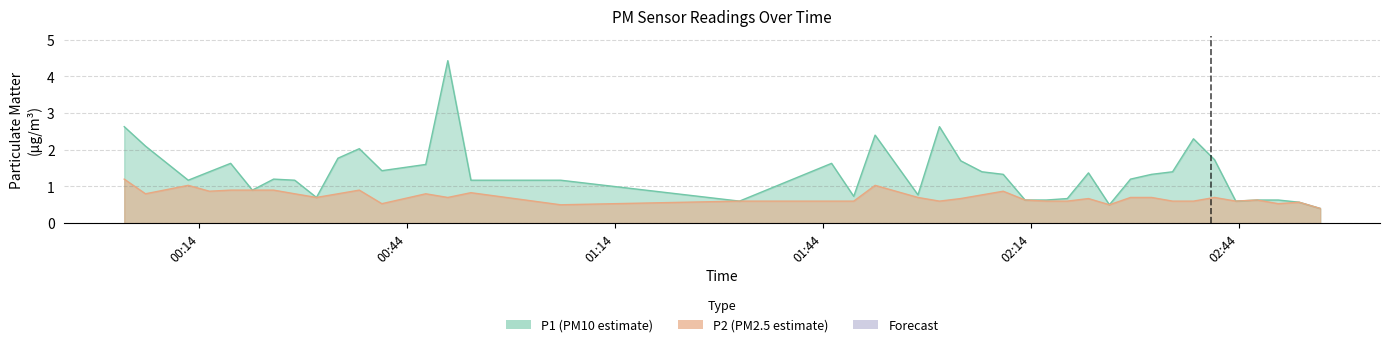

How many interior local valleys does the P1 series have?

9